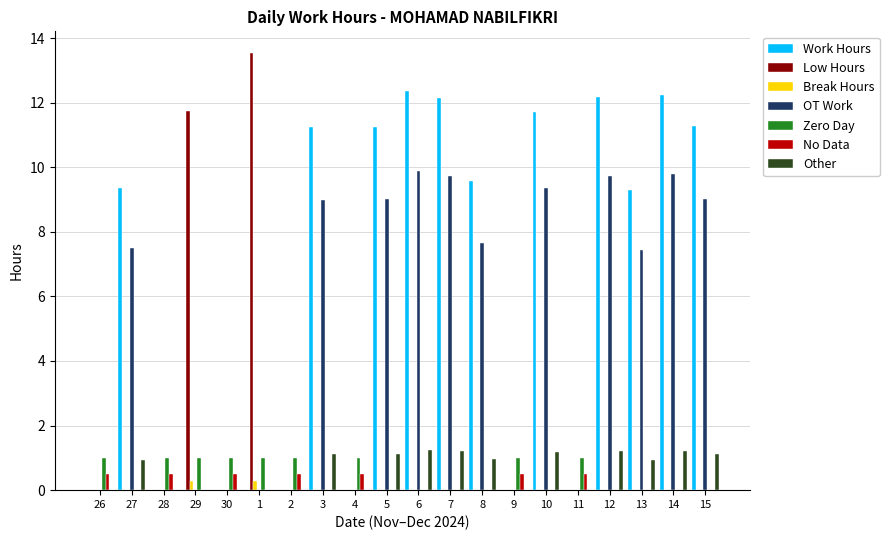

What is the sum of all Zero Day values?

9.0